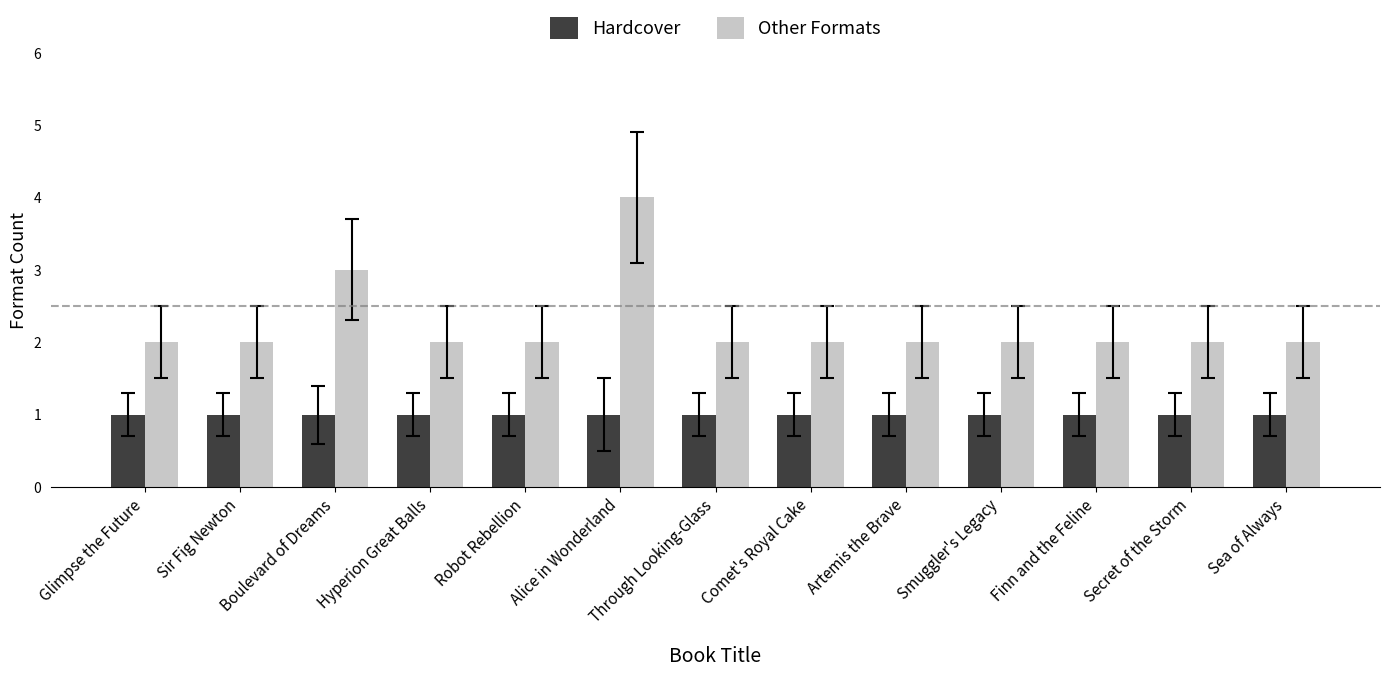

At which category does the chart reach its peak across all series?

Alice in Wonderland